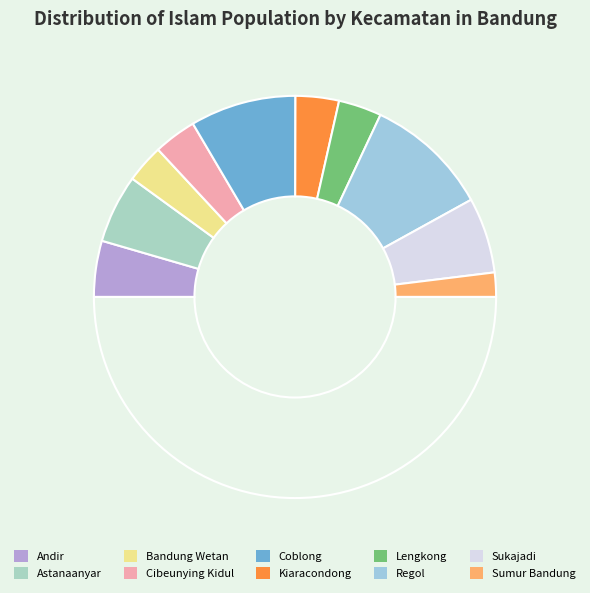

How many segments does this pie chart have?

11